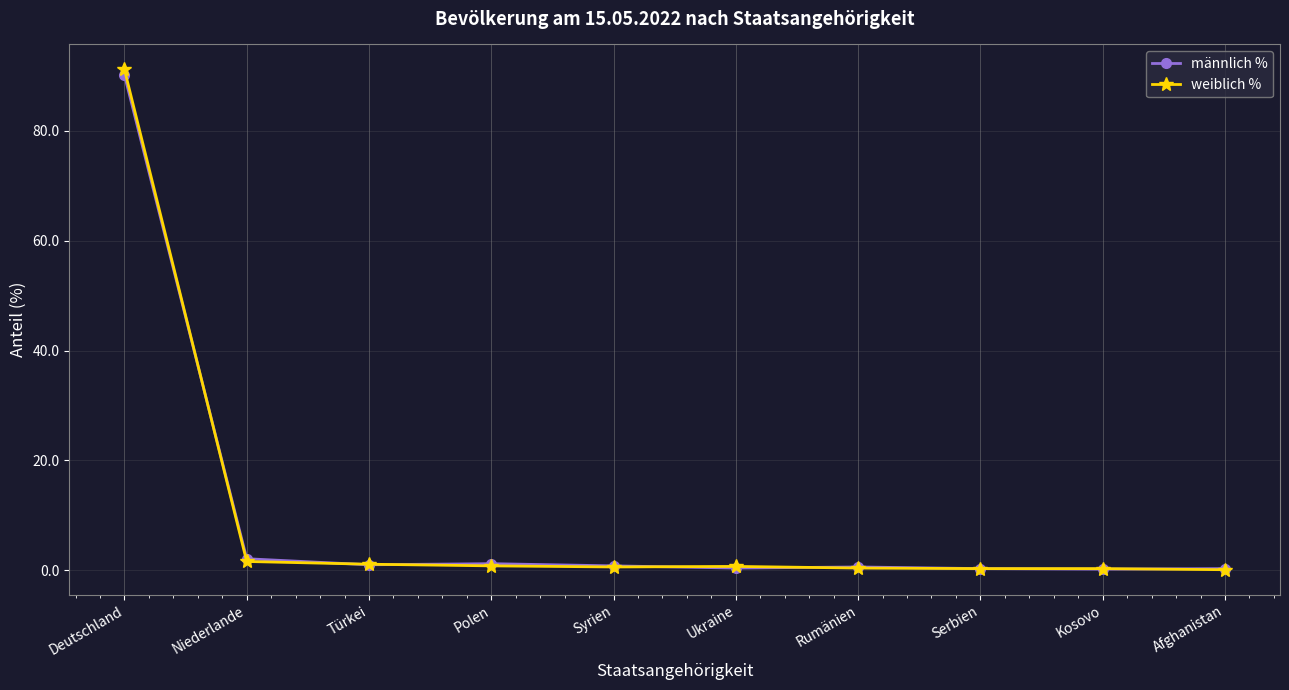

What position from the right is Kosovo?

2